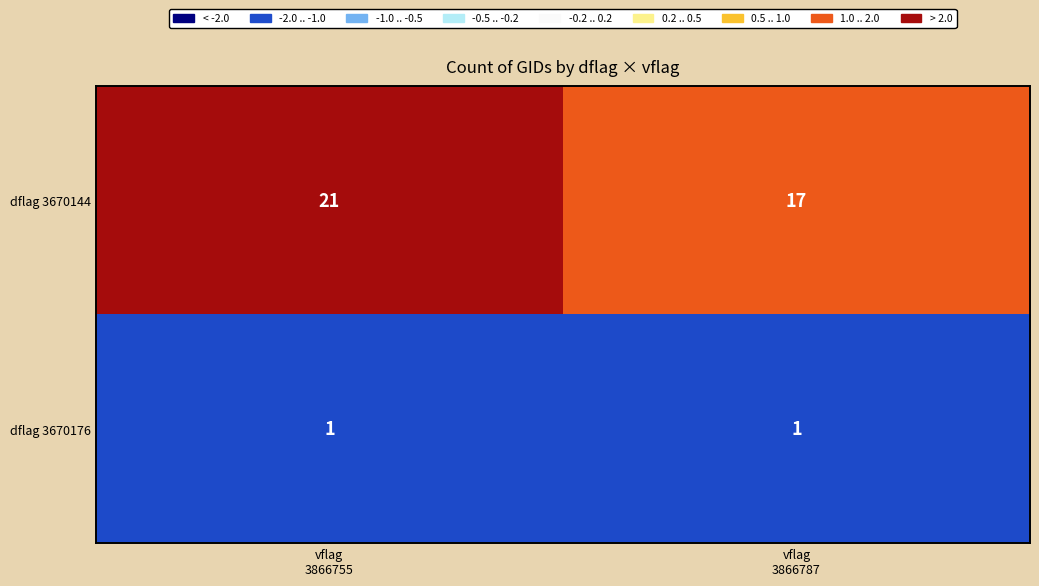

Rank the series by their maximum value, from lowest to highest.

dflag 3670176, dflag 3670144